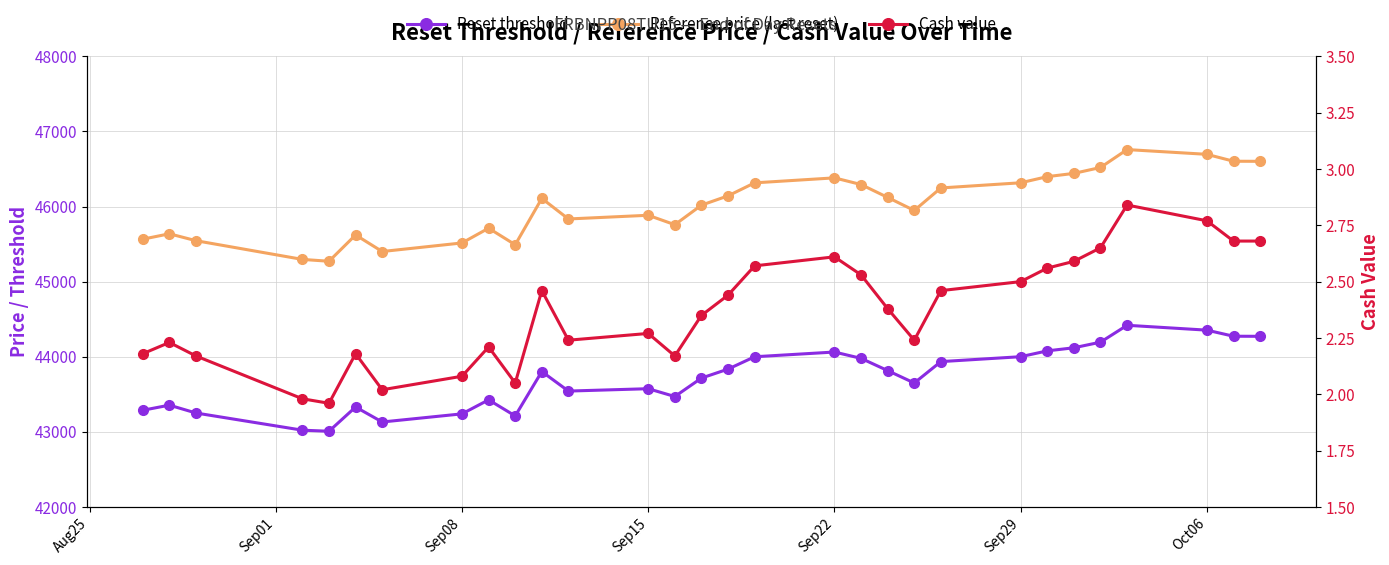

True or false: Reset threshold and Cash value cross at least once.

False